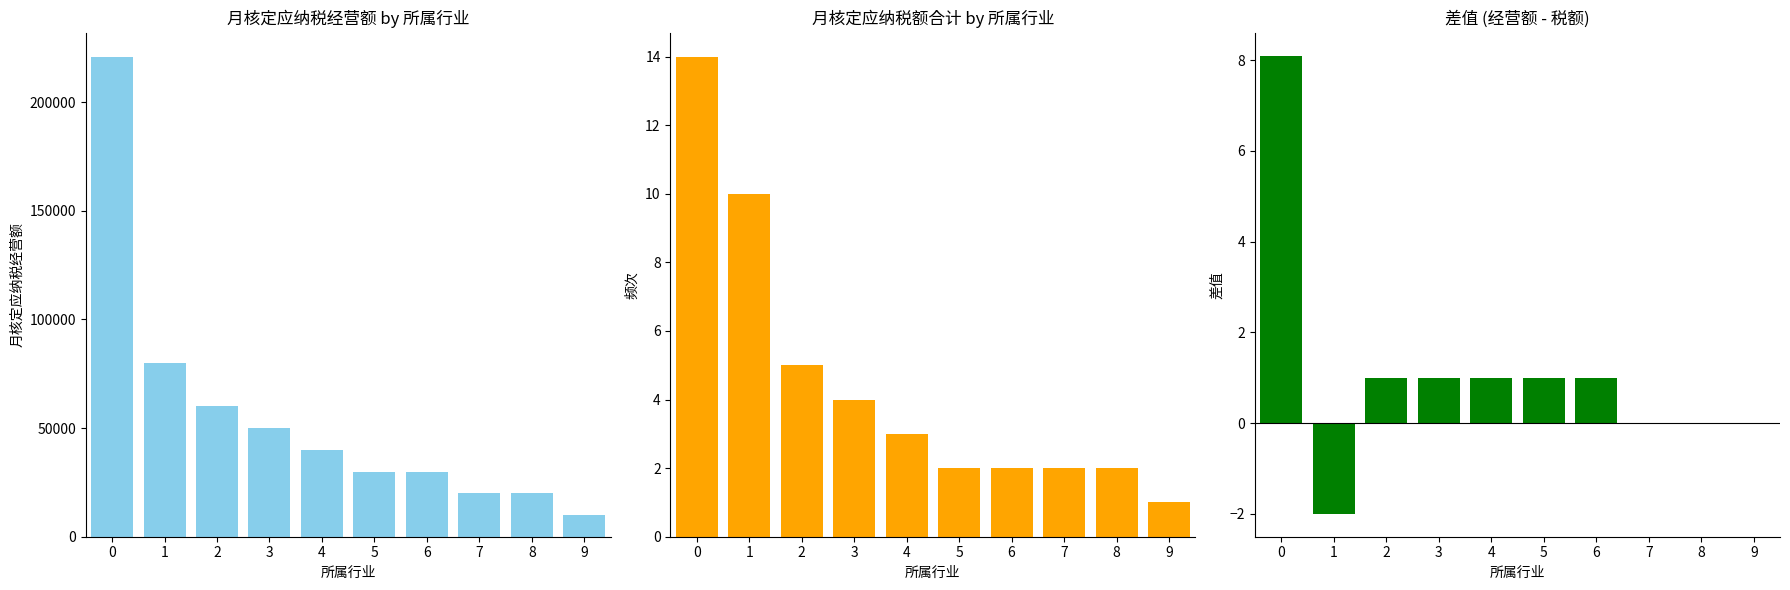

What is the total value across all series at 7?

20002.0